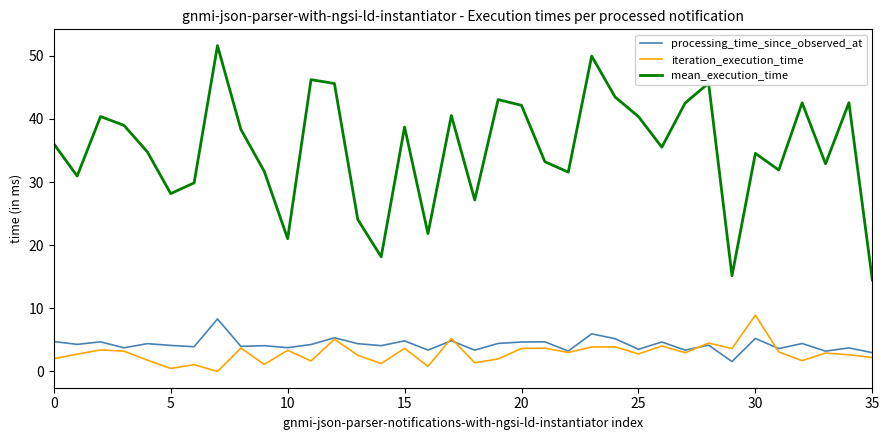

Which series has the largest total across all categories?

mean_execution_time